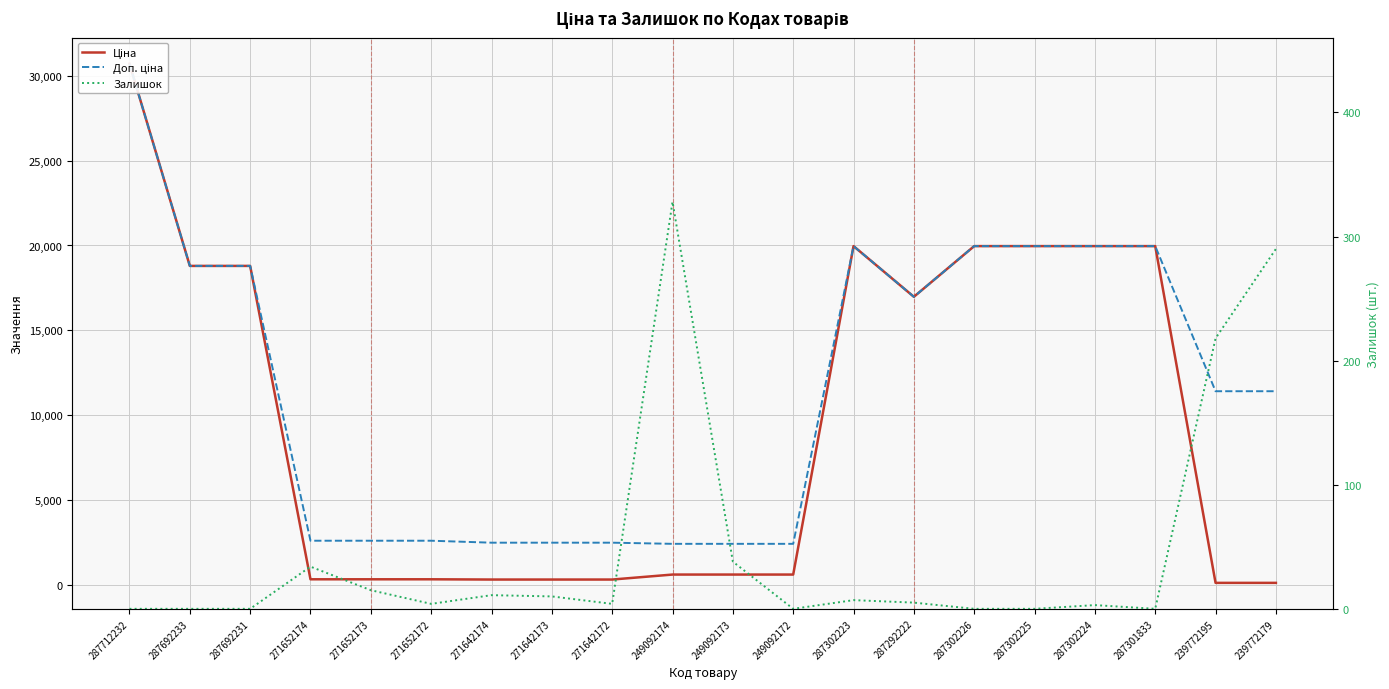

At which label does Доп. ціна reach its minimum?

249092174